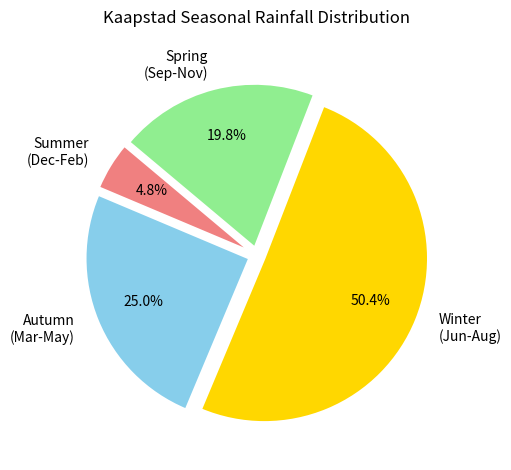

Combined, do Summer (Dec-Feb) and Winter (Jun-Aug) account for over 50%?

Yes